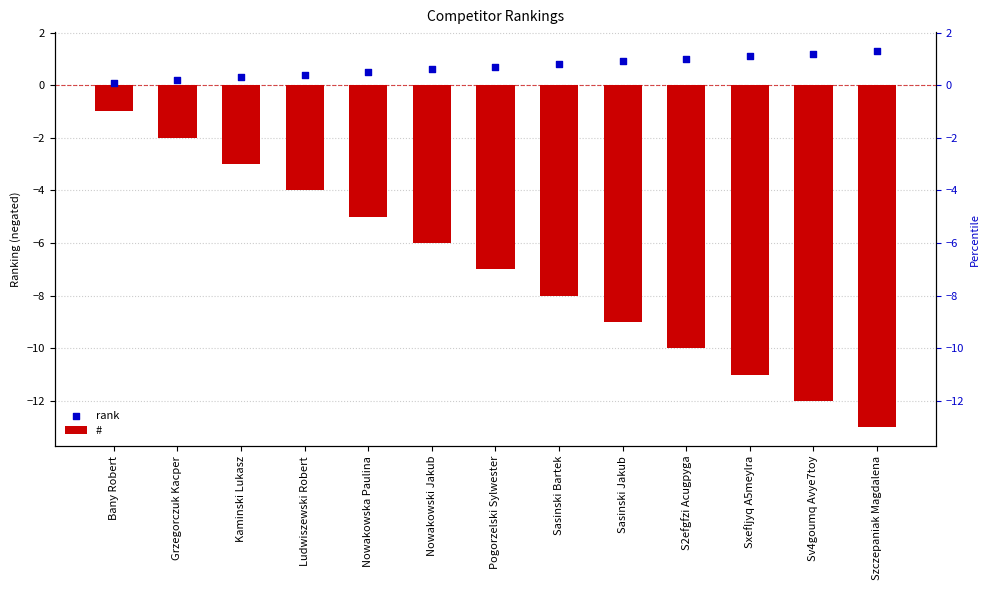

Which series has the largest Y range (max minus min)?

#